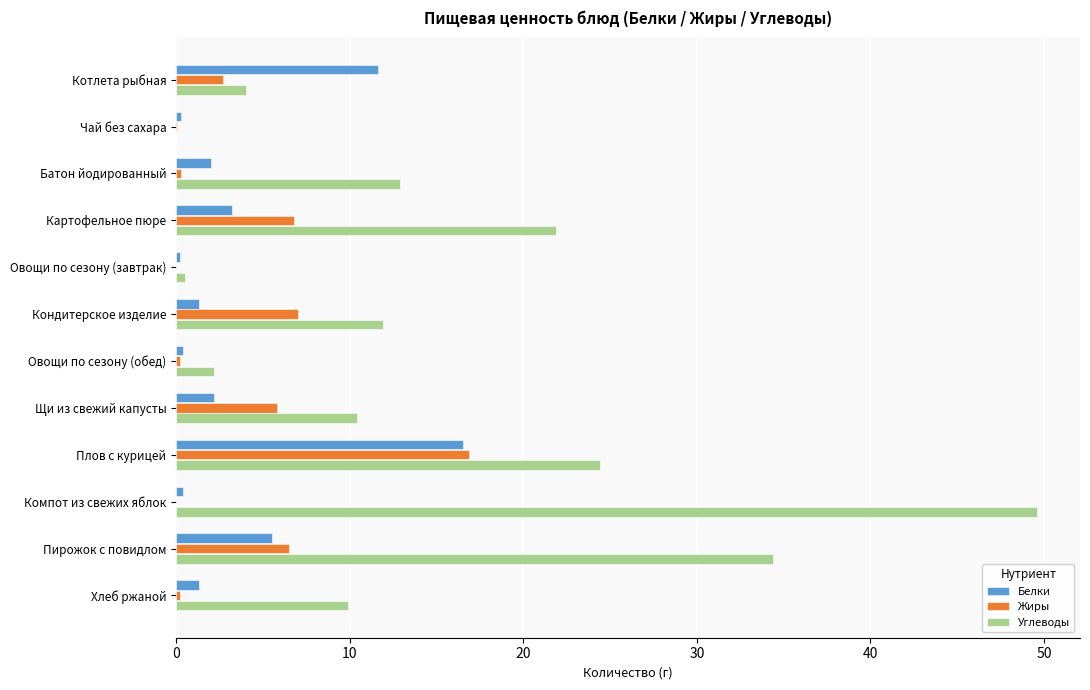

True or false: Углеводы has a value of 49.6 at Компот из свежих яблок.

True